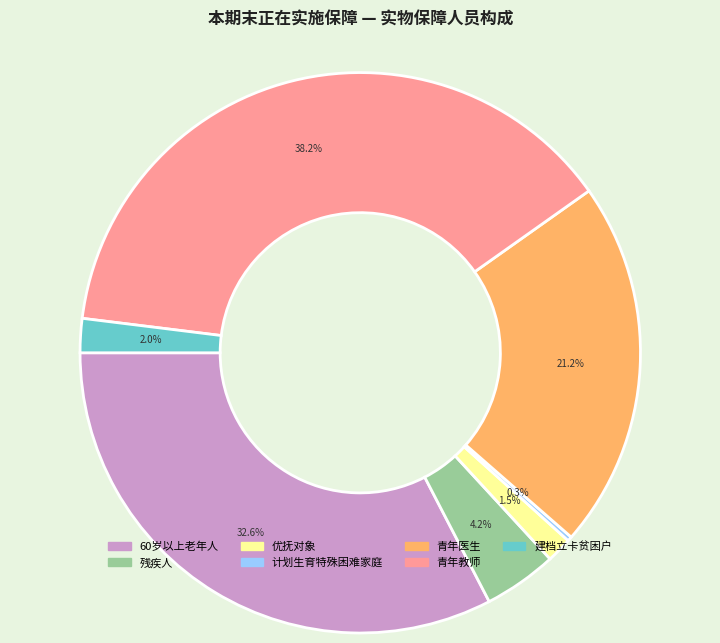

To the nearest percent, what percentage of the pie is 青年教师?

38%